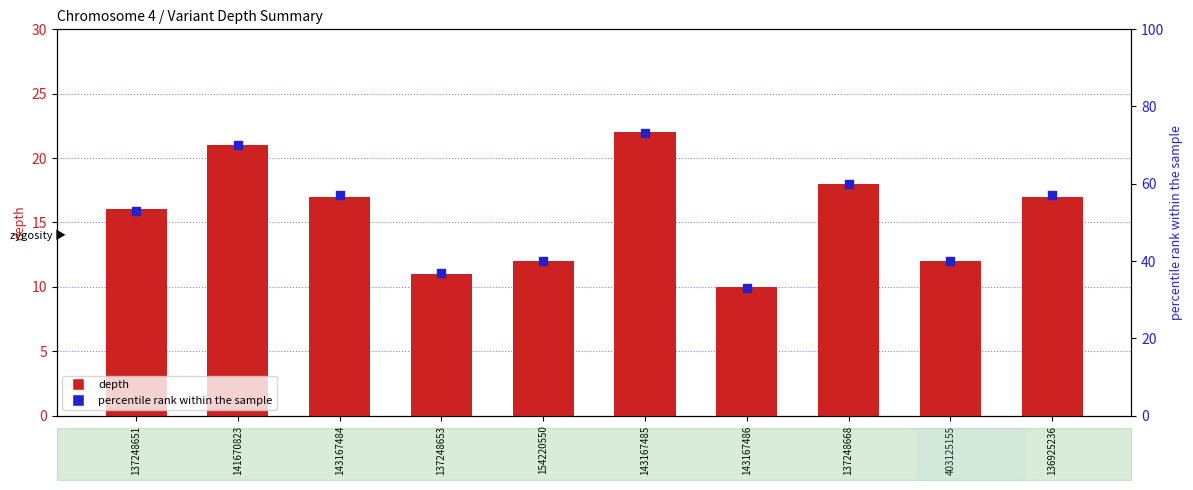

What are all the series names shown in the legend?

depth, percentile rank within the sample